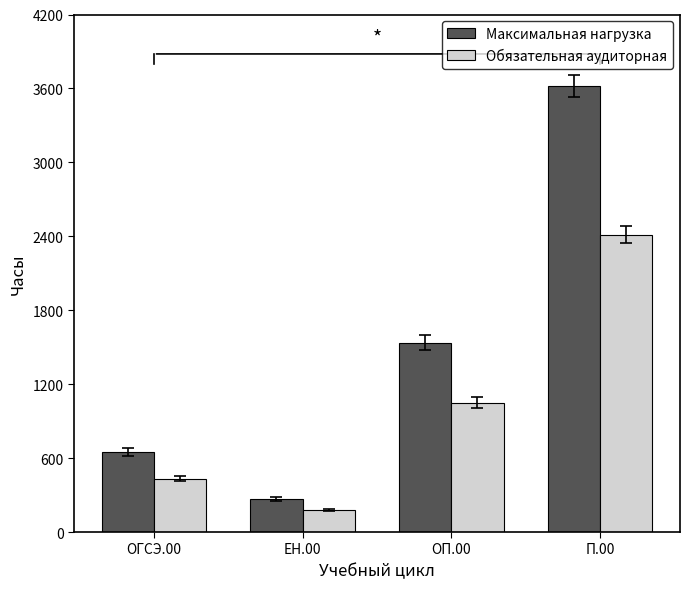

What are all the series names shown in the legend?

Максимальная нагрузка, Обязательная аудиторная